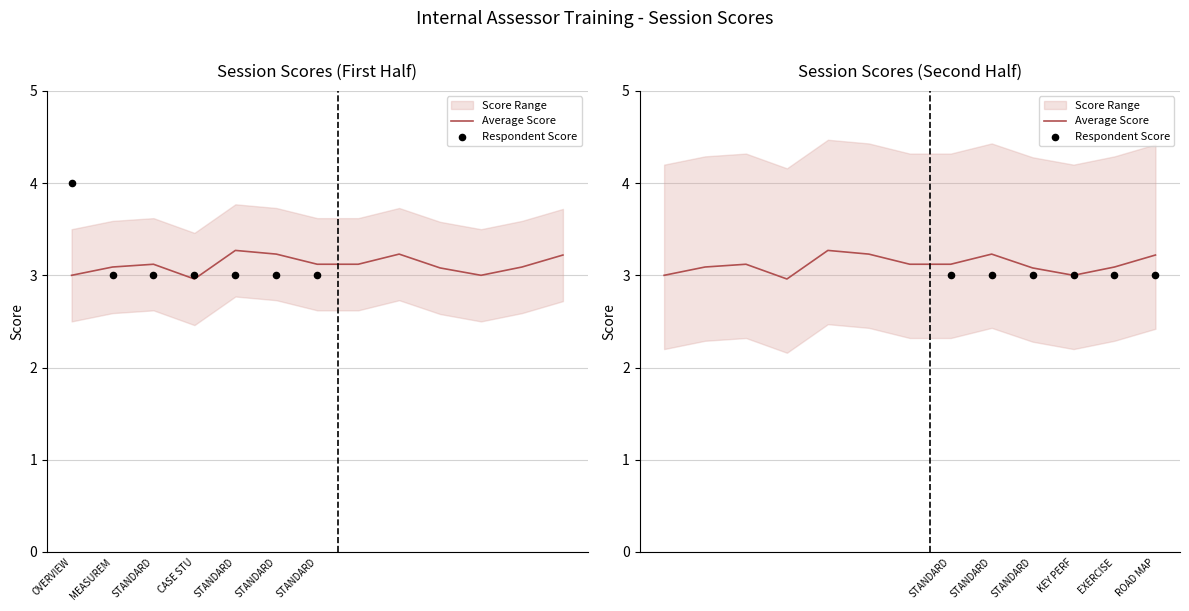

Between STANDARD FOR SERVICE PROVISION and STANDARDS FOR SUPPORT SERVICES, which is larger?

STANDARD FOR SERVICE PROVISION